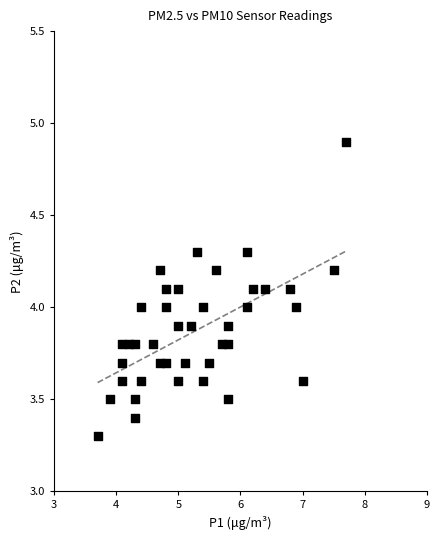

What is the range of X values (max minus min)?

4.0